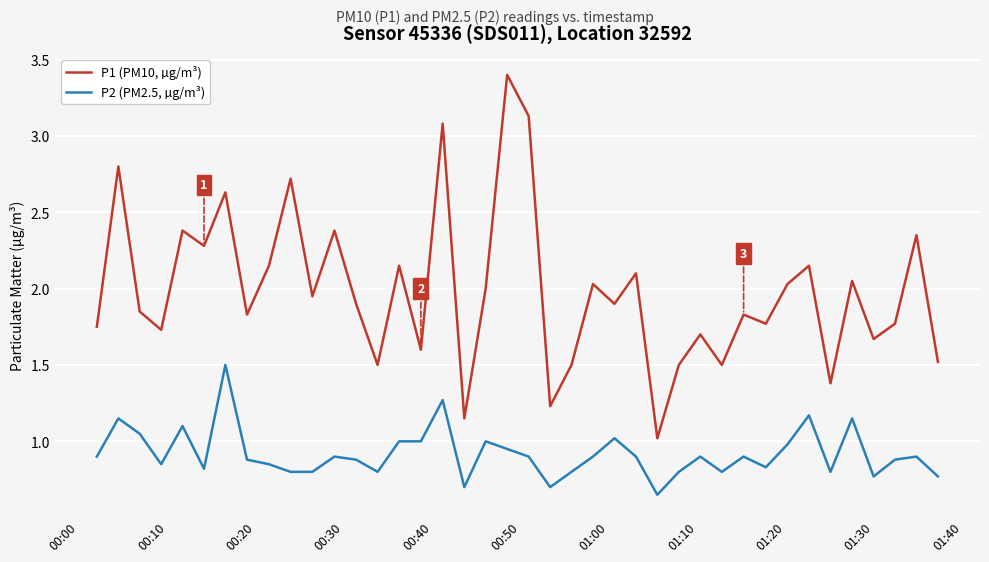

True or false: P2 (PM2.5, µg/m³) and P1 (PM10, µg/m³) intersect in this chart.

False